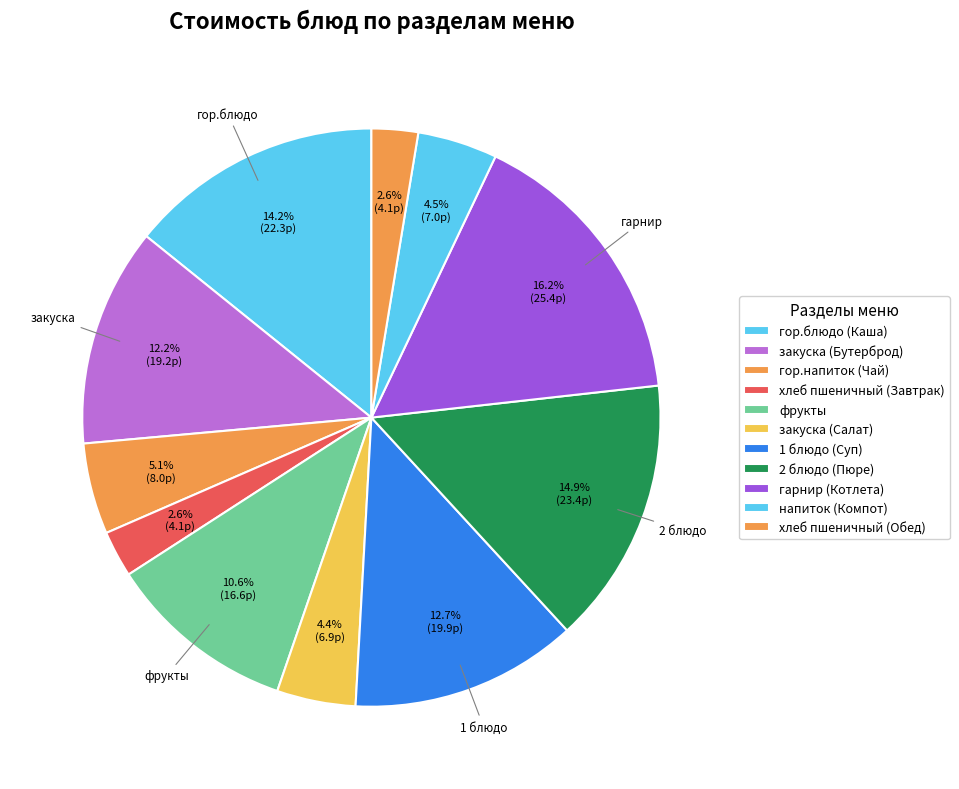

Does закуска (Салат) account for over 50% of the chart?

No